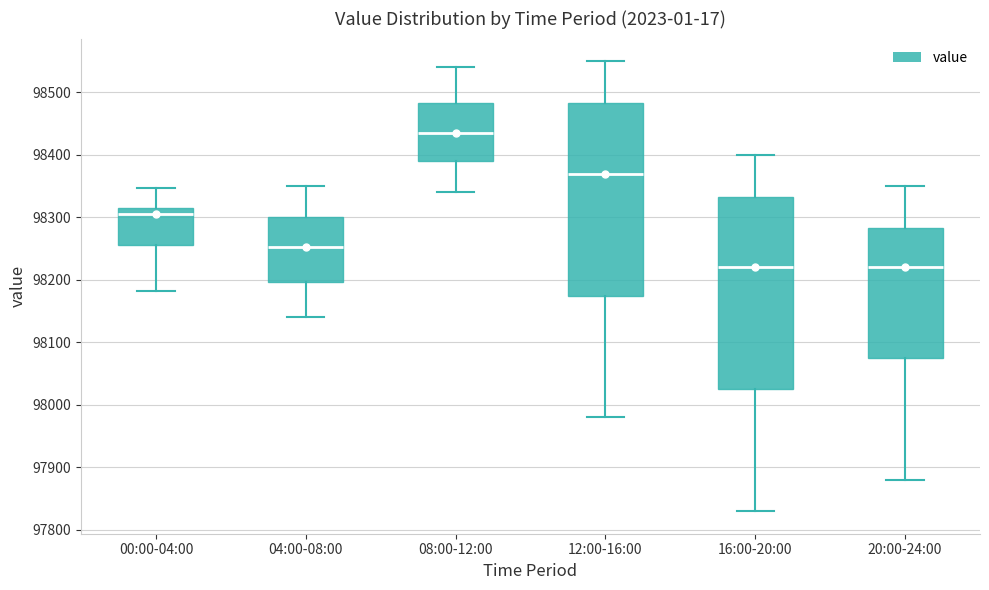

Reading left to right, read every box against the y-axis: the position of its median line, the range the box covers, and the ends of its whiskers. The values are not printed on the chart, so give them approximately, as read against the axis.

00:00-04:00: median 98310 (just below the box's upper edge), box 98260 to 98310, whiskers 98180 to 98350
04:00-08:00: median 98250, box 98200 to 98300, whiskers 98140 to 98350
08:00-12:00: median 98440, box 98390 to 98480, whiskers 98340 to 98540
12:00-16:00: median 98370, box 98180 to 98480, whiskers 97980 to 98550
16:00-20:00: median 98220, box 98030 to 98330, whiskers 97830 to 98400
20:00-24:00: median 98220, box 98080 to 98280, whiskers 97880 to 98350